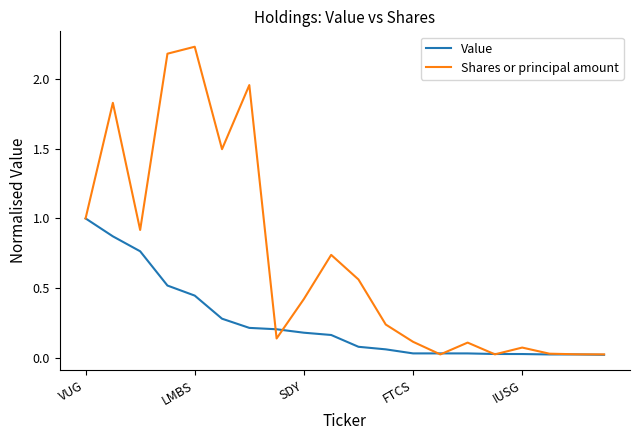

List the series in order of their peak value, lowest first.

Value, Shares or principal amount